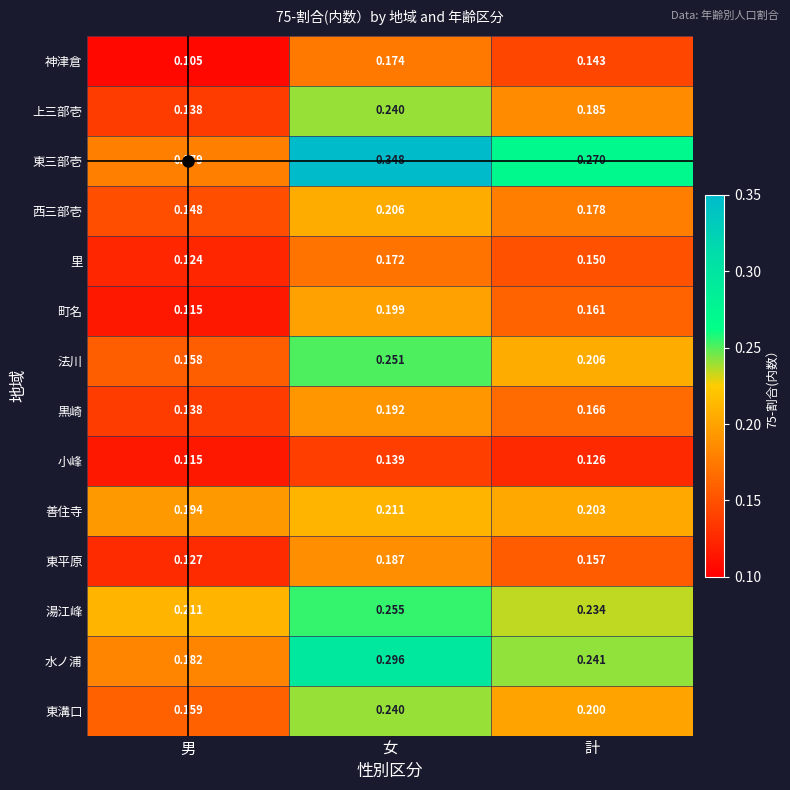

What is the spread (max minus min) of values at 女?

0.2